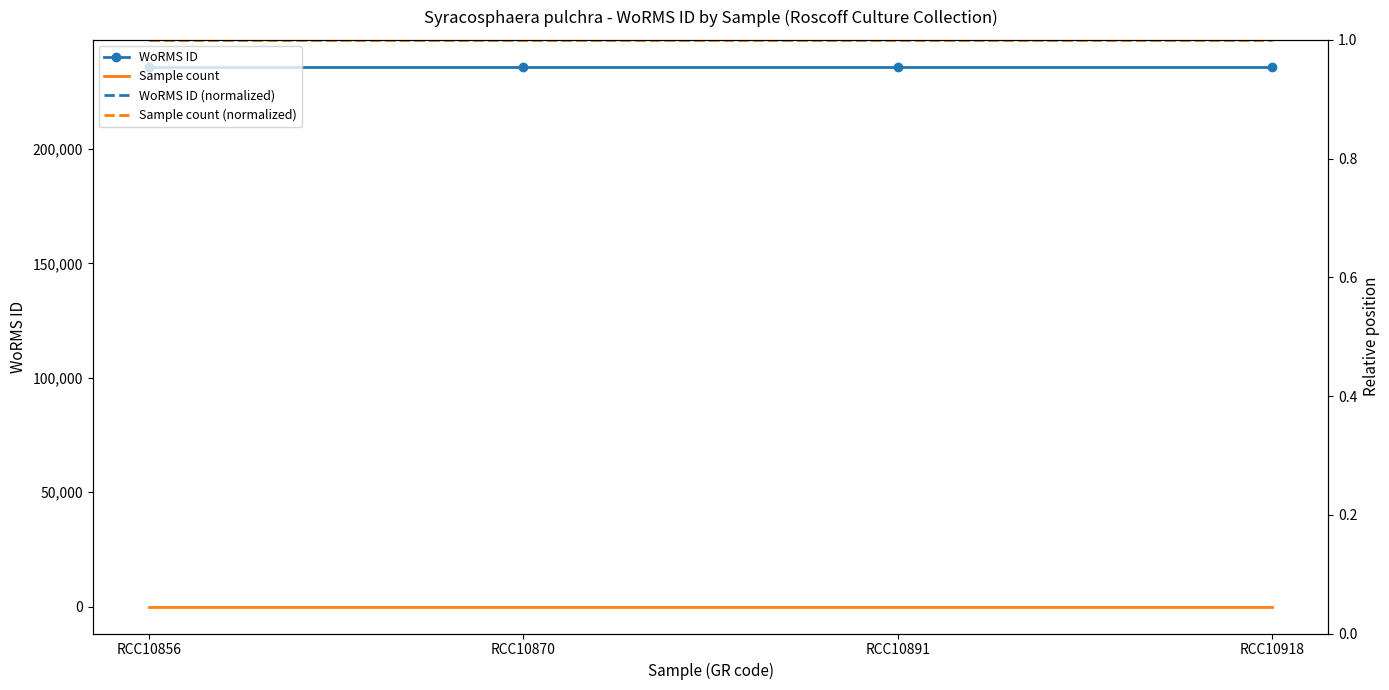

What are all the series names shown in the legend?

WoRMS ID, Sample count, WoRMS ID (normalized), Sample count (normalized)